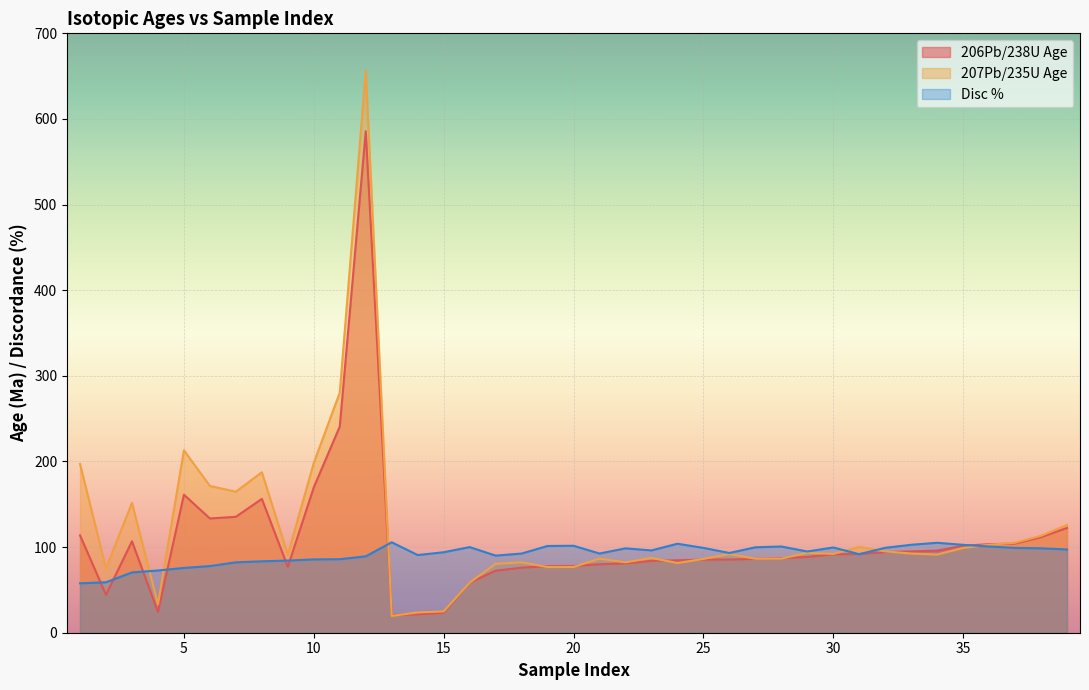

What is the smallest value displayed?

19.6